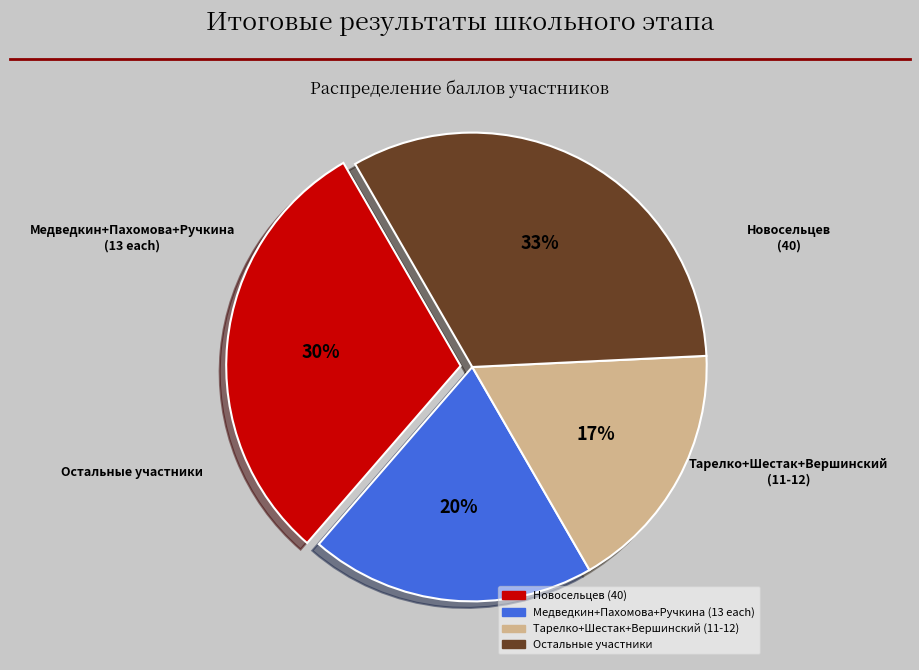

To the nearest percent, what is the average slice percentage?

25%